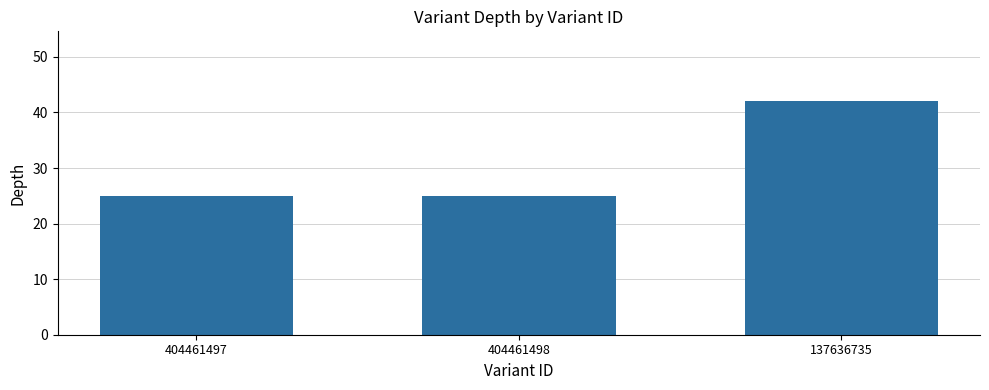

Reading left to right, transcribe all the data shown in this chart.

25	25	42